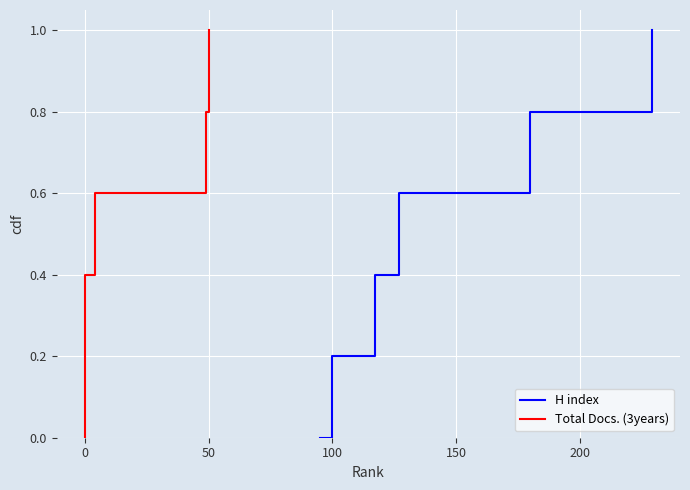

True or false: H index and Total Docs. (3years) cross at least once.

False